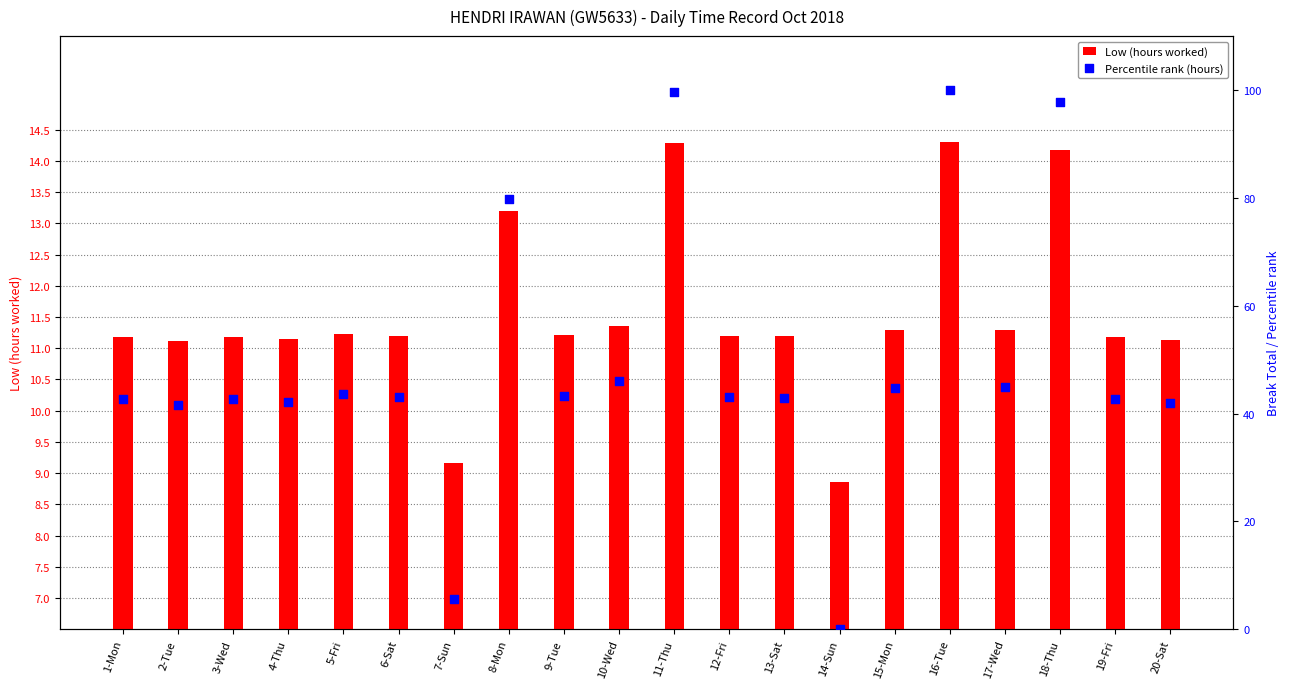

Which series has the largest total across all categories?

Percentile rank (hours)